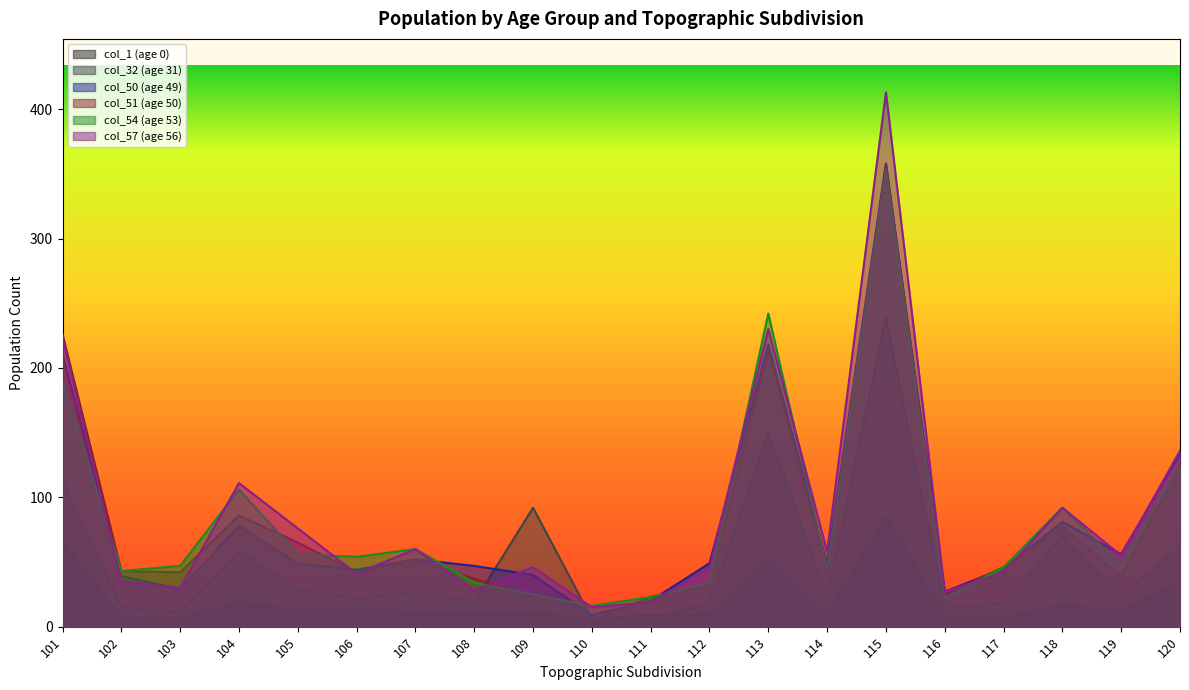

The value of col_51 (age 50) at 116 is 11. True or false?

False